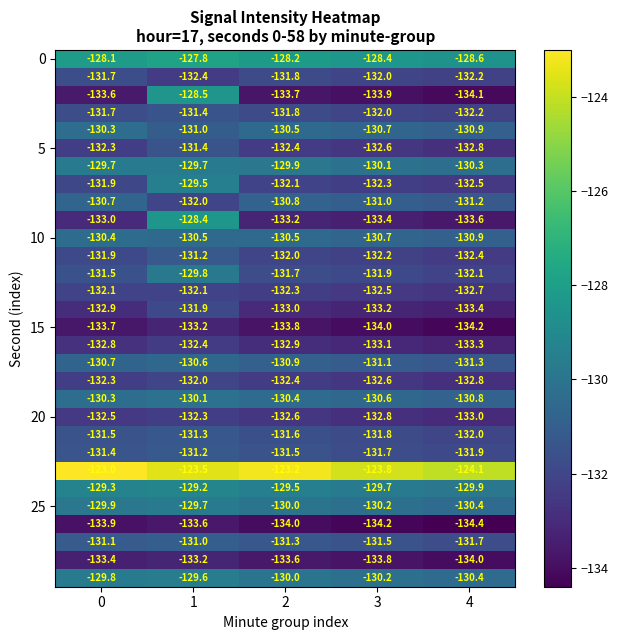

What is the difference between the highest and lowest values at 0?

10.9